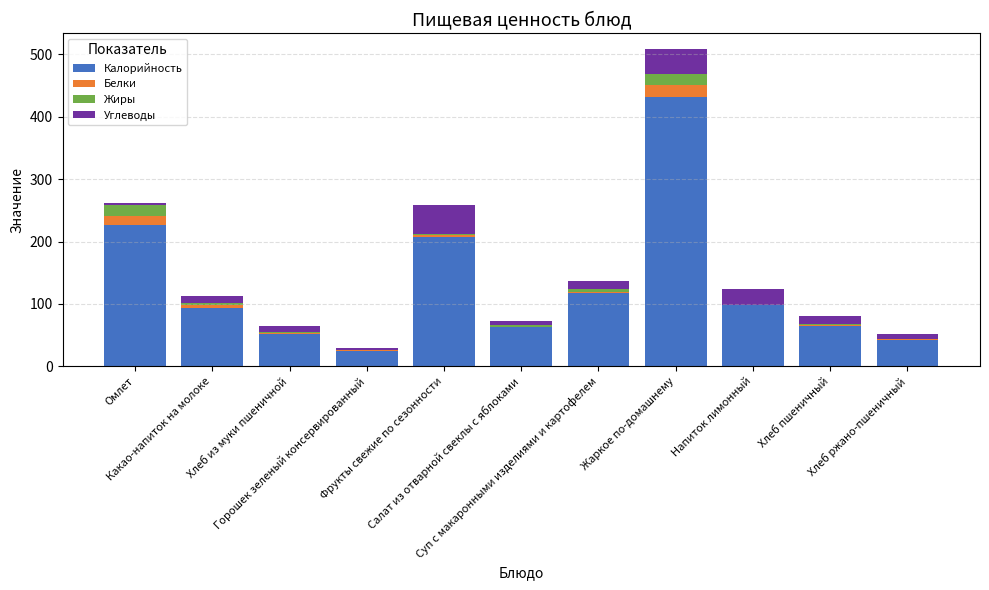

Where does the Белки series first go above 1?

Омлет